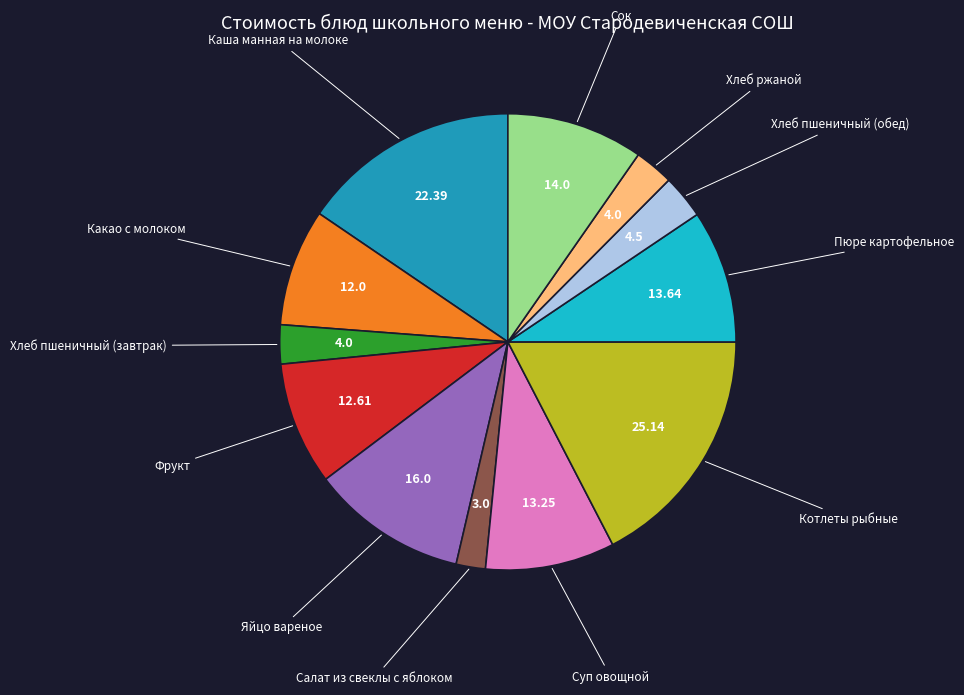

True or false: Какао с молоком accounts for 1% of the total.

False